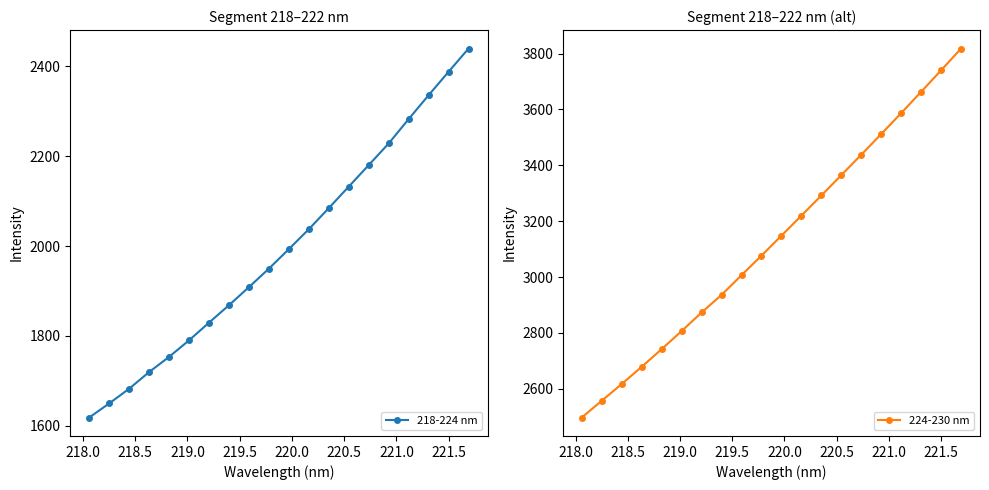

List the series in order of their overall mean, highest first.

224-230 nm, 218-224 nm